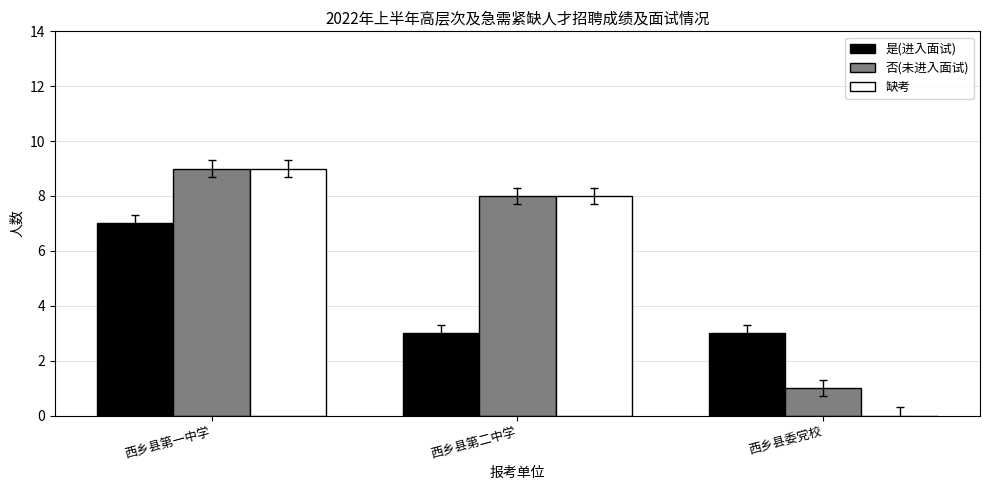

At which label does 是(进入面试) reach its peak?

西乡县第一中学